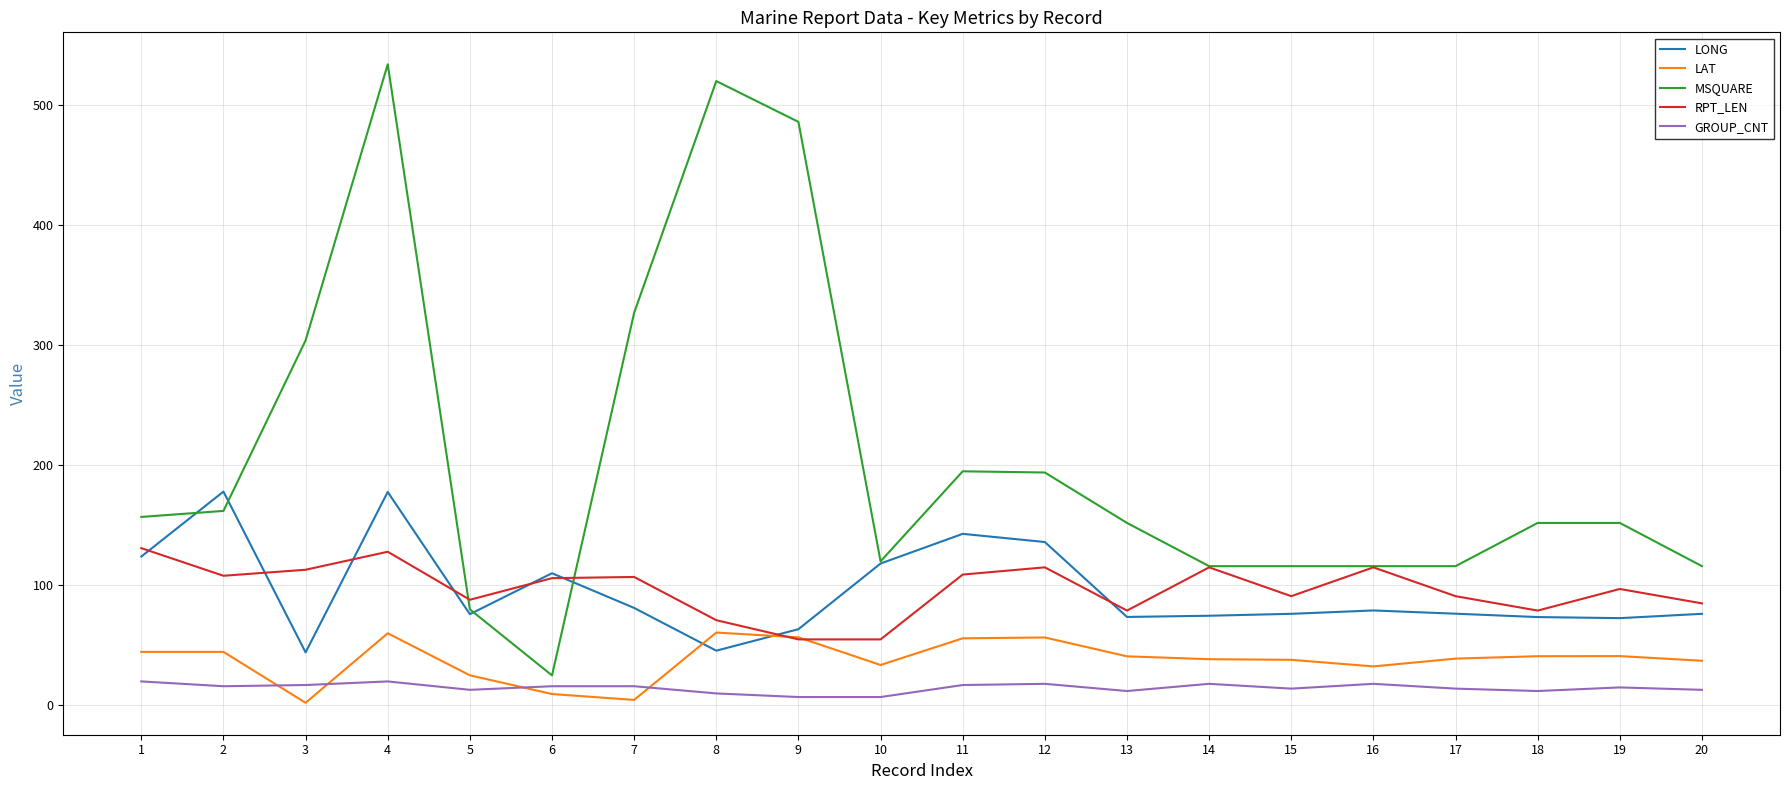

What is the approximate value of LONG at 9?

63.5